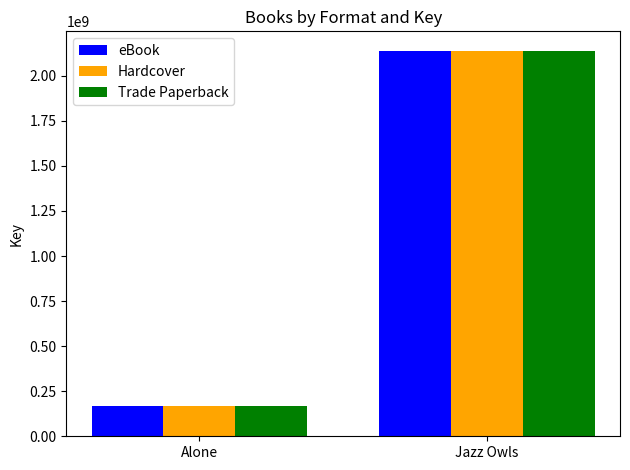

What is the difference between the maximum and minimum values in the eBook series?

1971482549